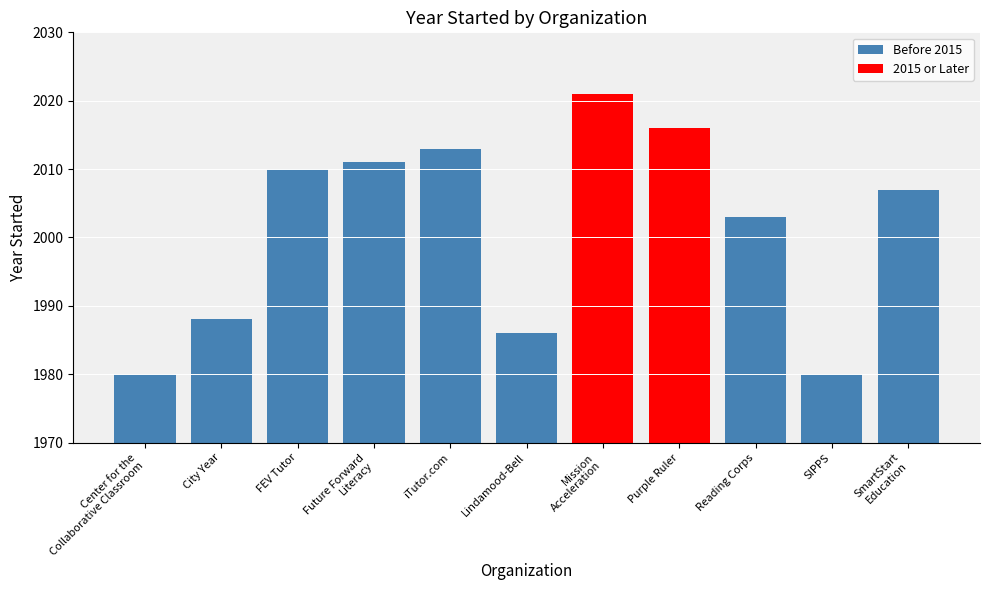

What is the smallest value displayed?

1980